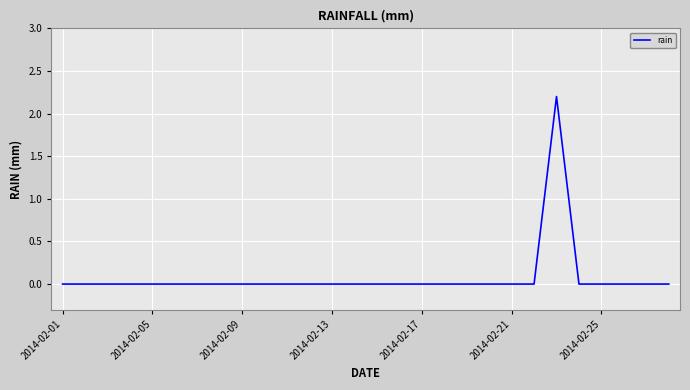

What is the difference between the maximum and minimum values?

2.2